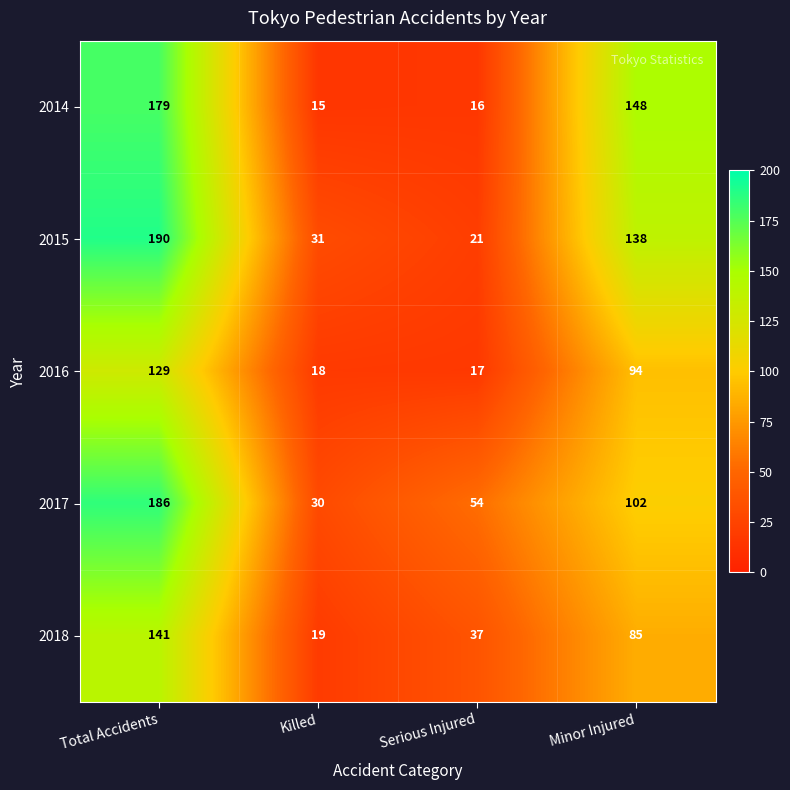

What is the total value across all series at Minor Injured?

567